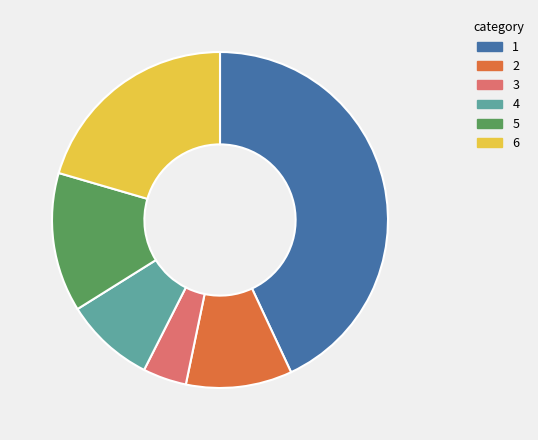

Is there any slice that represents more than half of the pie?

No